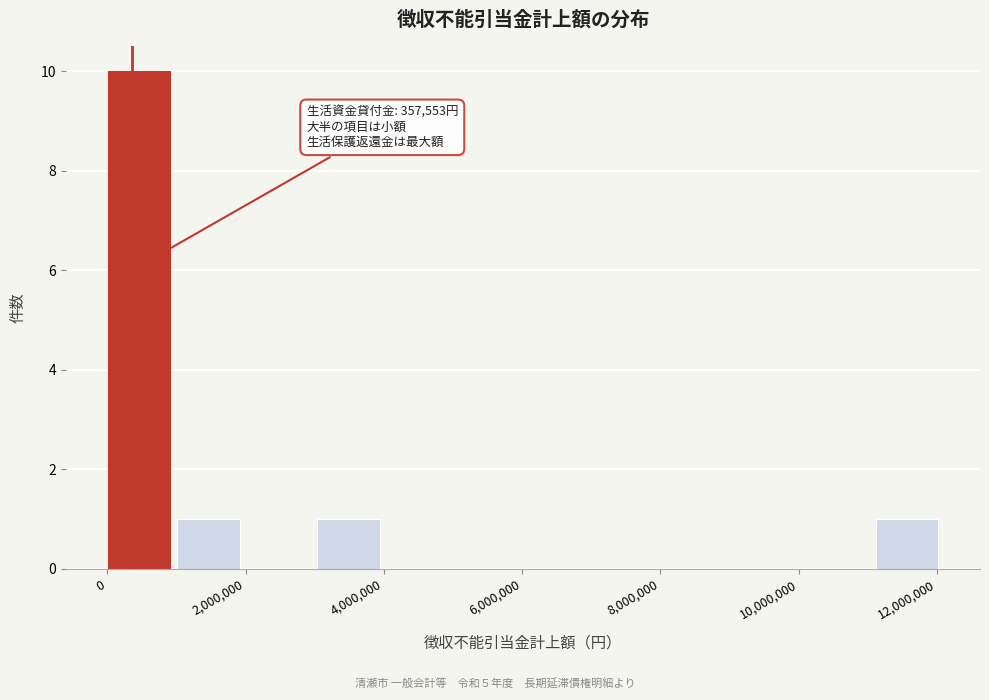

Which range on the x-axis has the tallest bar?

0 to 1000000